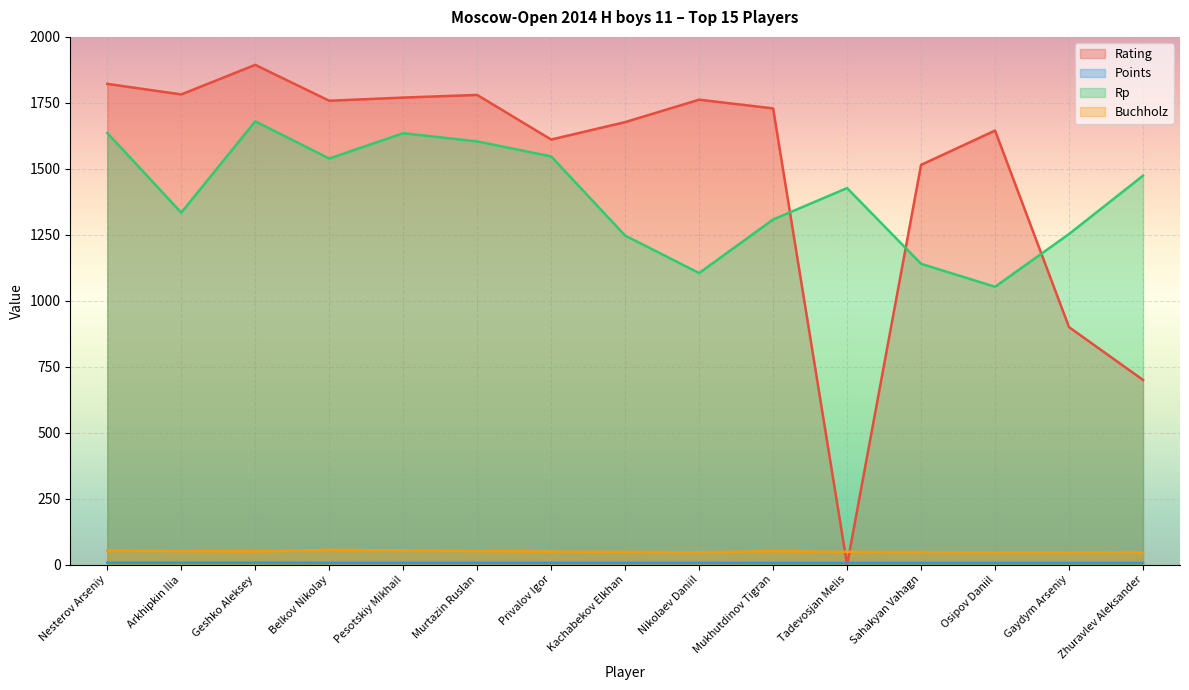

What is the value of the Buchholz point at the 15th from the left?

45.5